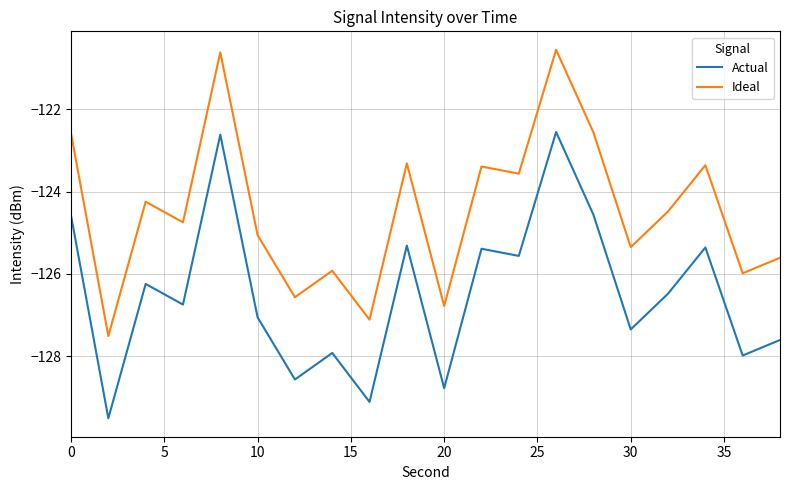

What is the difference between the maximum and minimum values in the Actual series?

7.0